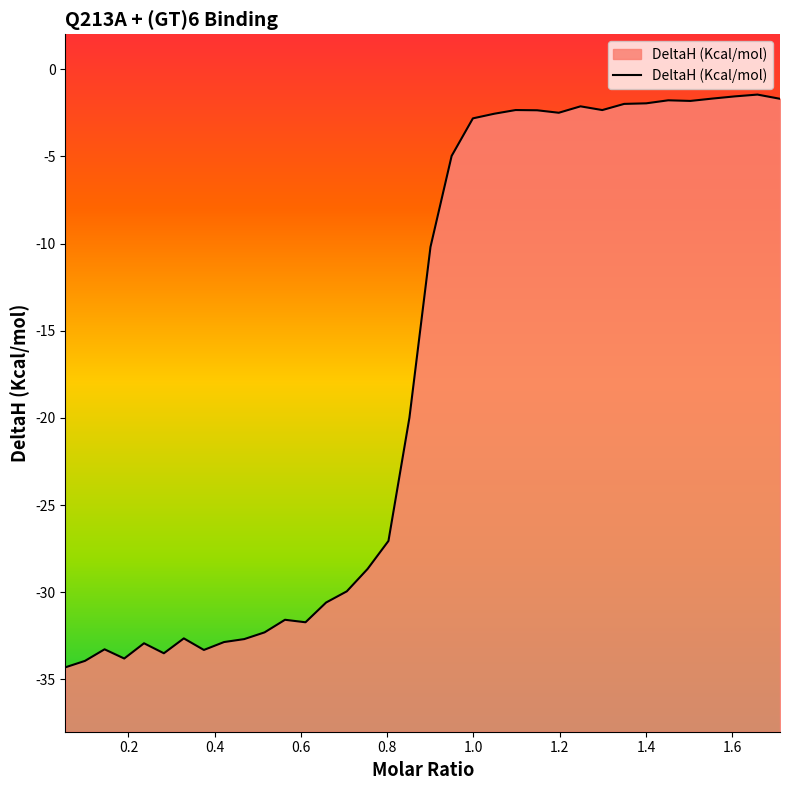

What is the greatest value displayed?

-1.5